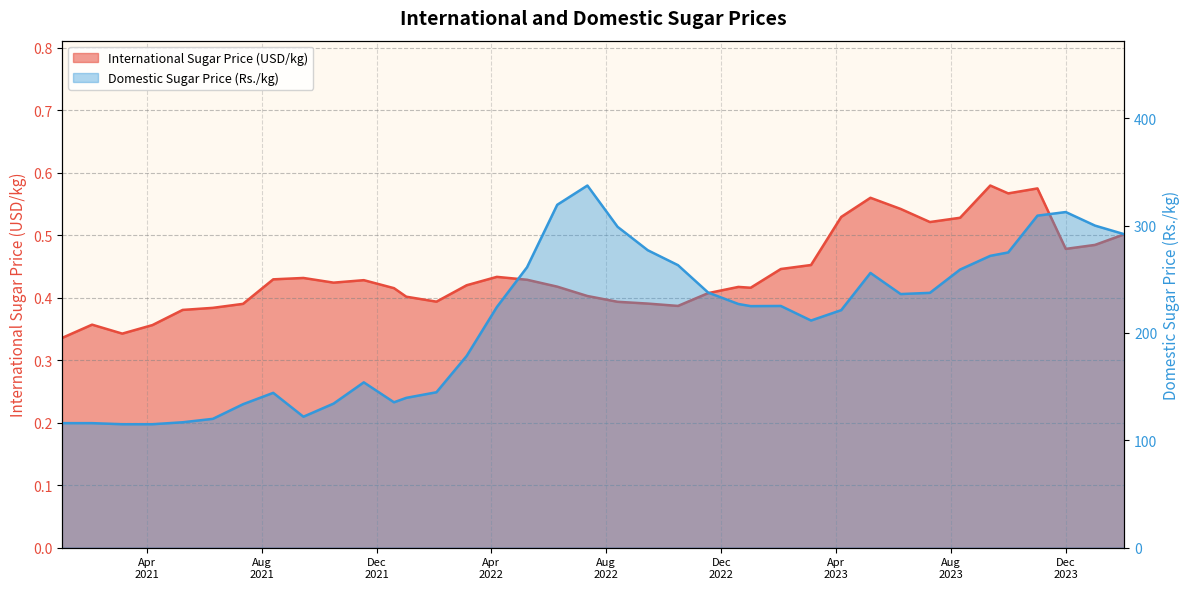

Rank the series by their maximum value, from highest to lowest.

Domestic Sugar Price (Rs./kg), International Sugar Price (USD/kg)